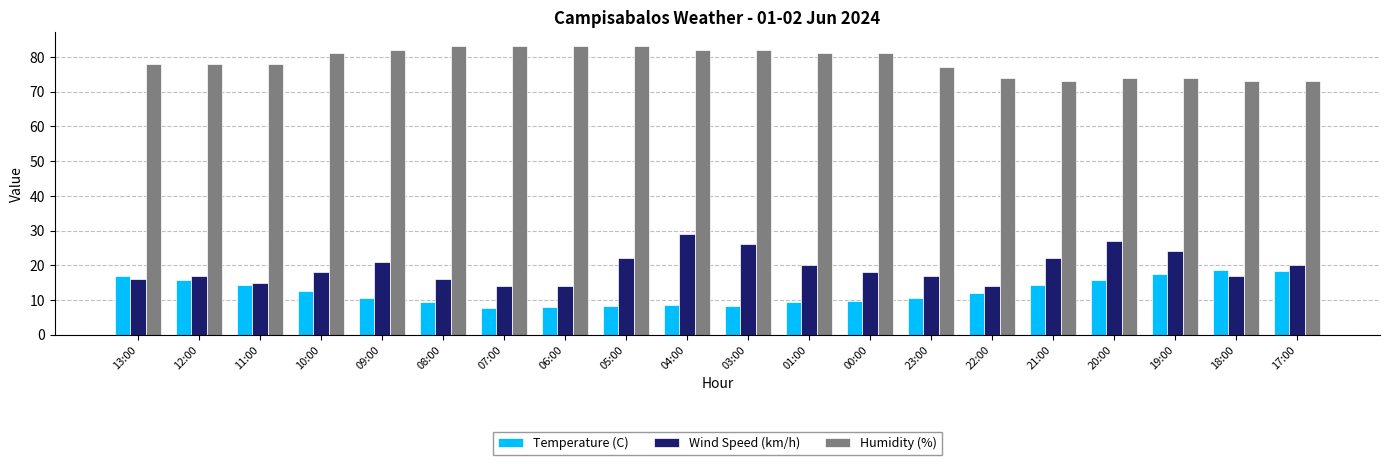

What is the label of the 16th bar from the left?

21:00